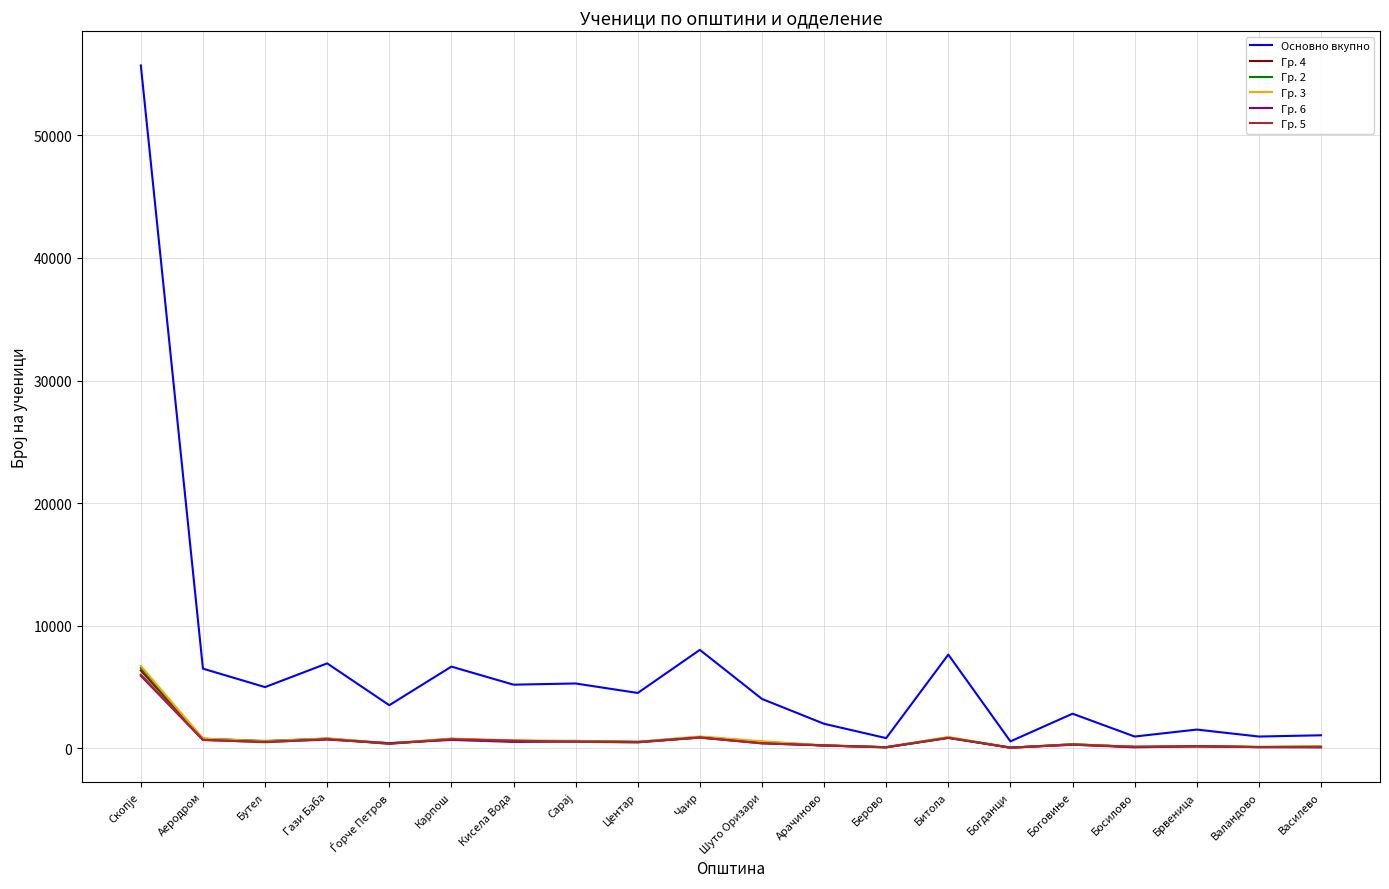

What is the maximum value shown in the chart?

55702